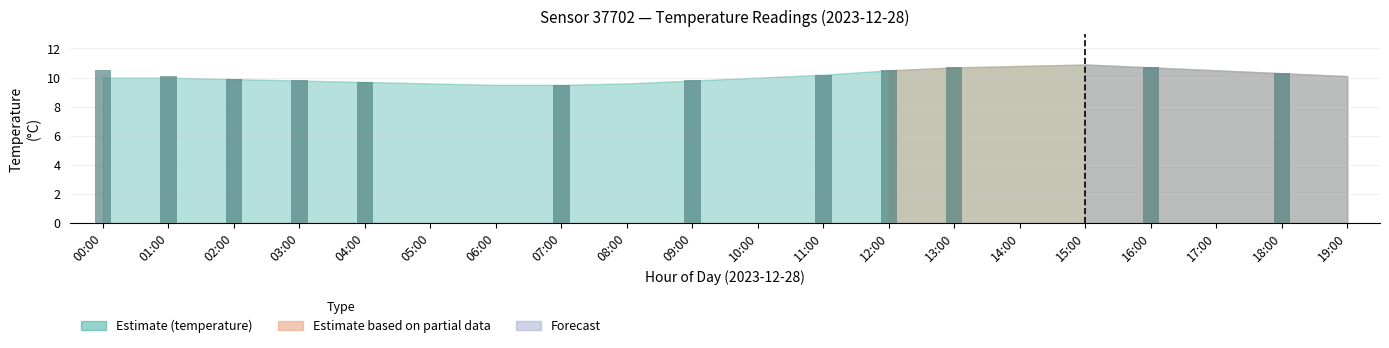

Reading right to left, transcribe all the data shown in this chart.

19:00=10.1	18:00=10.3	17:00=10.5	16:00=10.7	15:00=10.9	14:00=10.8	13:00=10.7	12:00=10.5	11:00=10.2	10:00=10.0	09:00=9.8	08:00=9.6	07:00=9.5	06:00=9.5	05:00=9.6	04:00=9.7	03:00=9.8	02:00=9.9	01:00=10.0	00:00=10.0